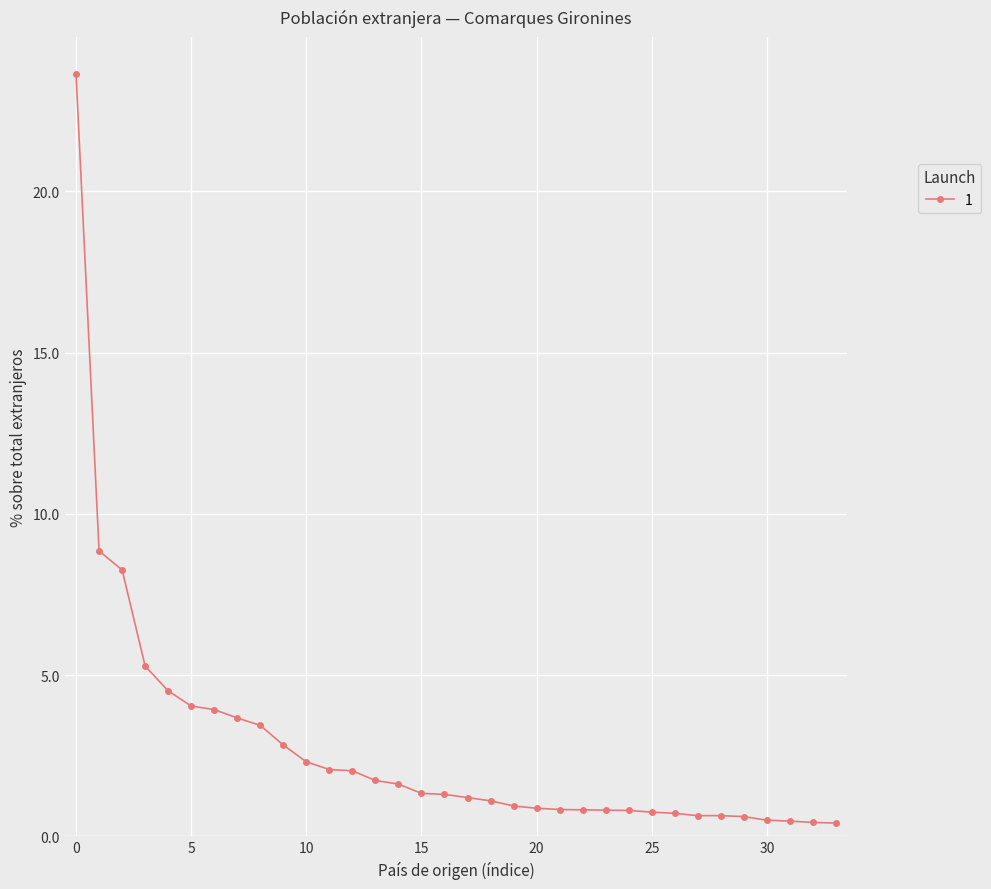

What is the value of the 29th point from the left?

0.6